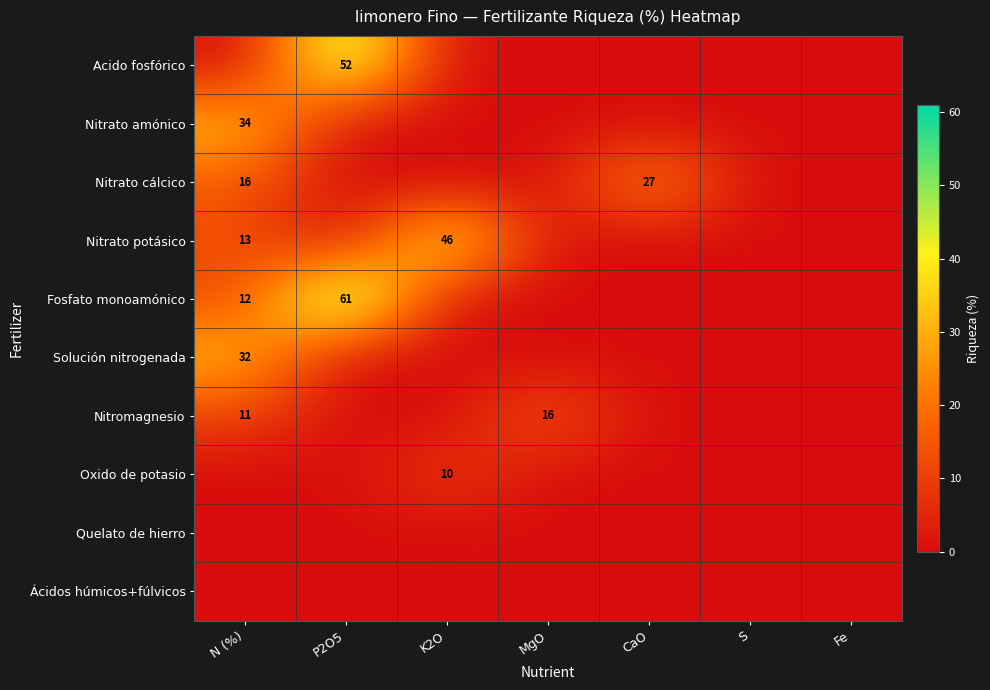

Count the Nitromagnesio values in the range 0 to 11.

6